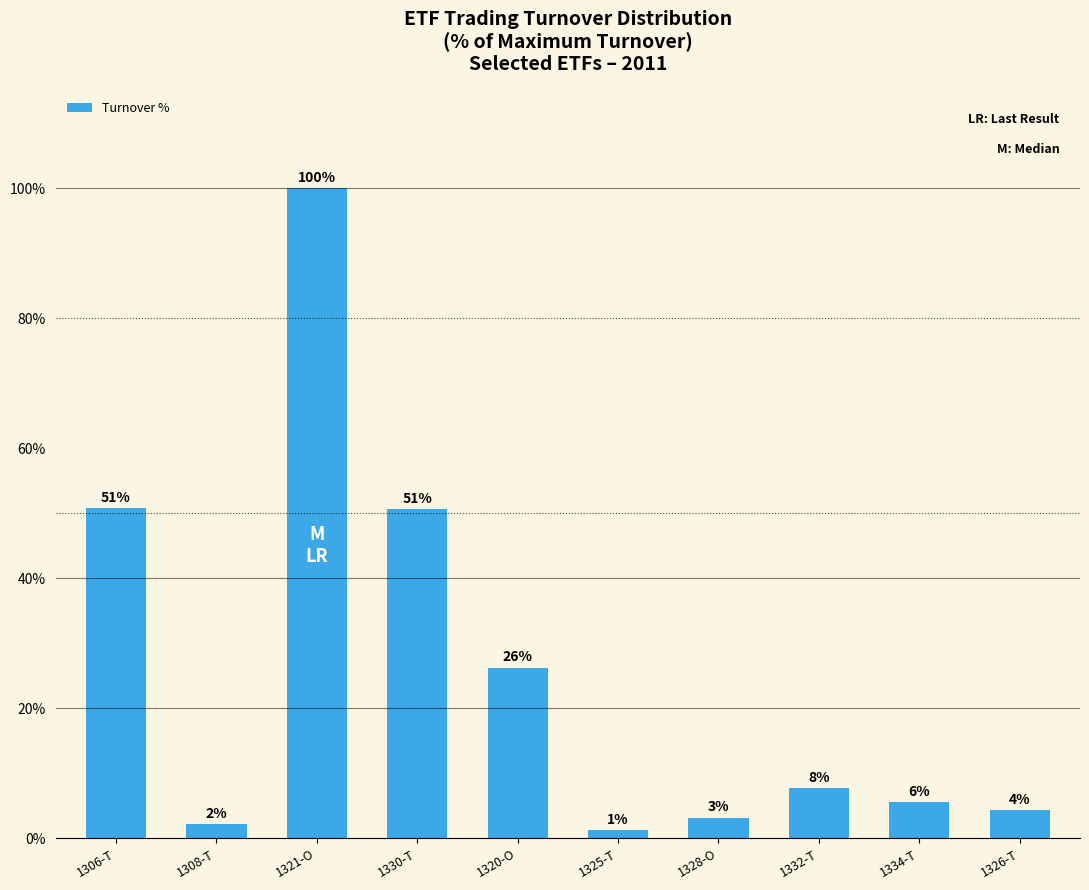

How many bars are there in total?

10